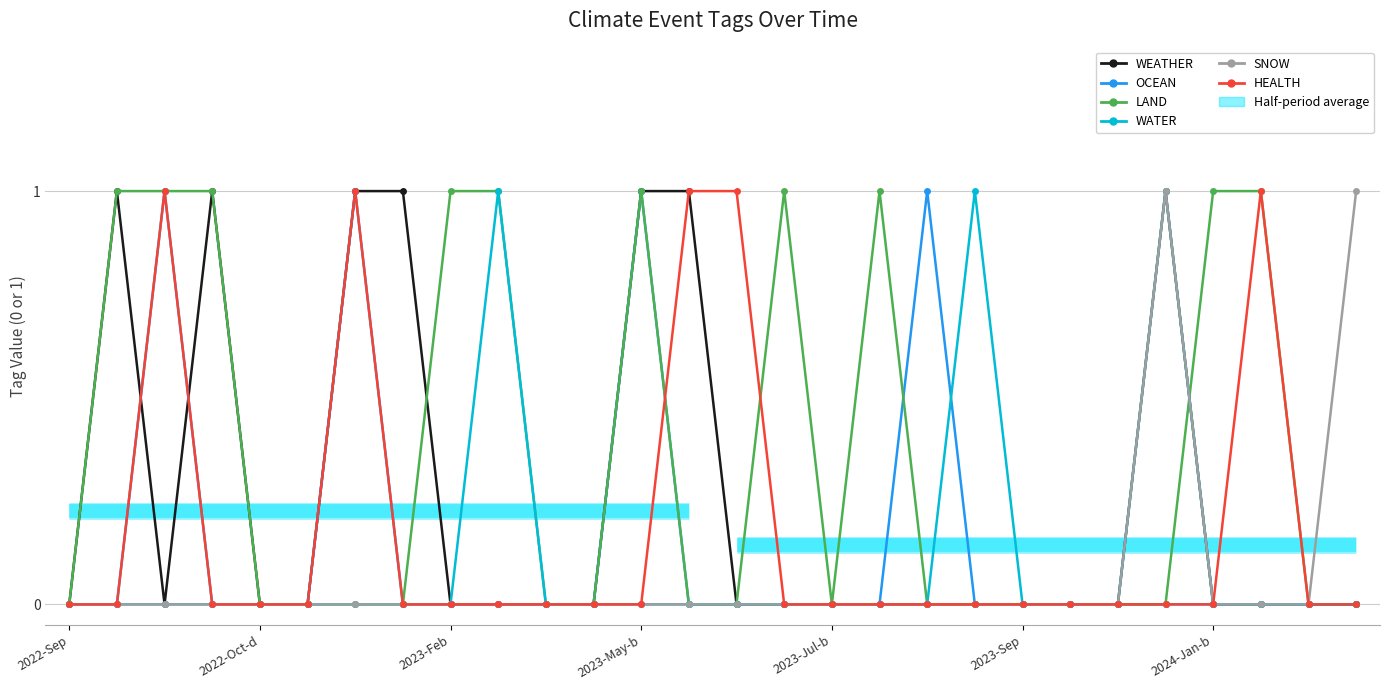

Between 2024-Jan-b and 2022-Sep, which is larger?

2024-Jan-b